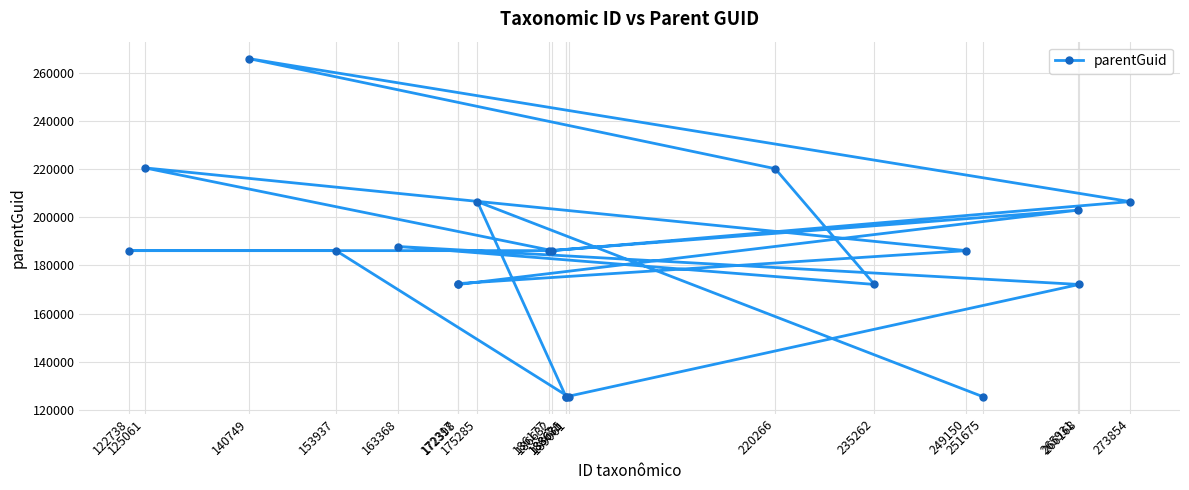

How many interior local peaks (higher than both neighbors) does the data have?

5